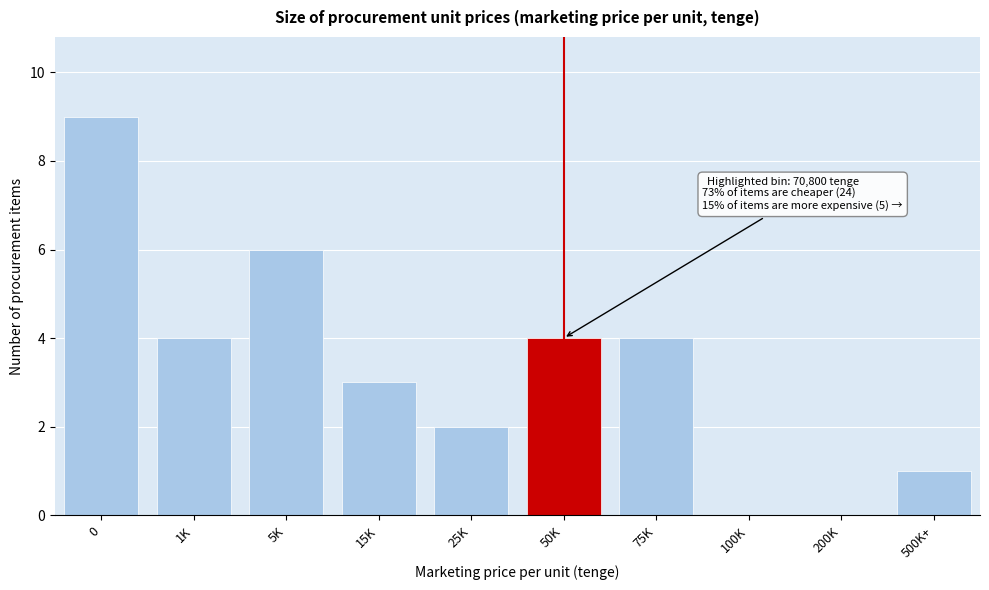

Reading left to right, transcribe all the data shown in this chart.

0=9	1K=4	5K=6	15K=3	25K=2	50K=4	75K=4	100K=0	200K=0	500K+=1